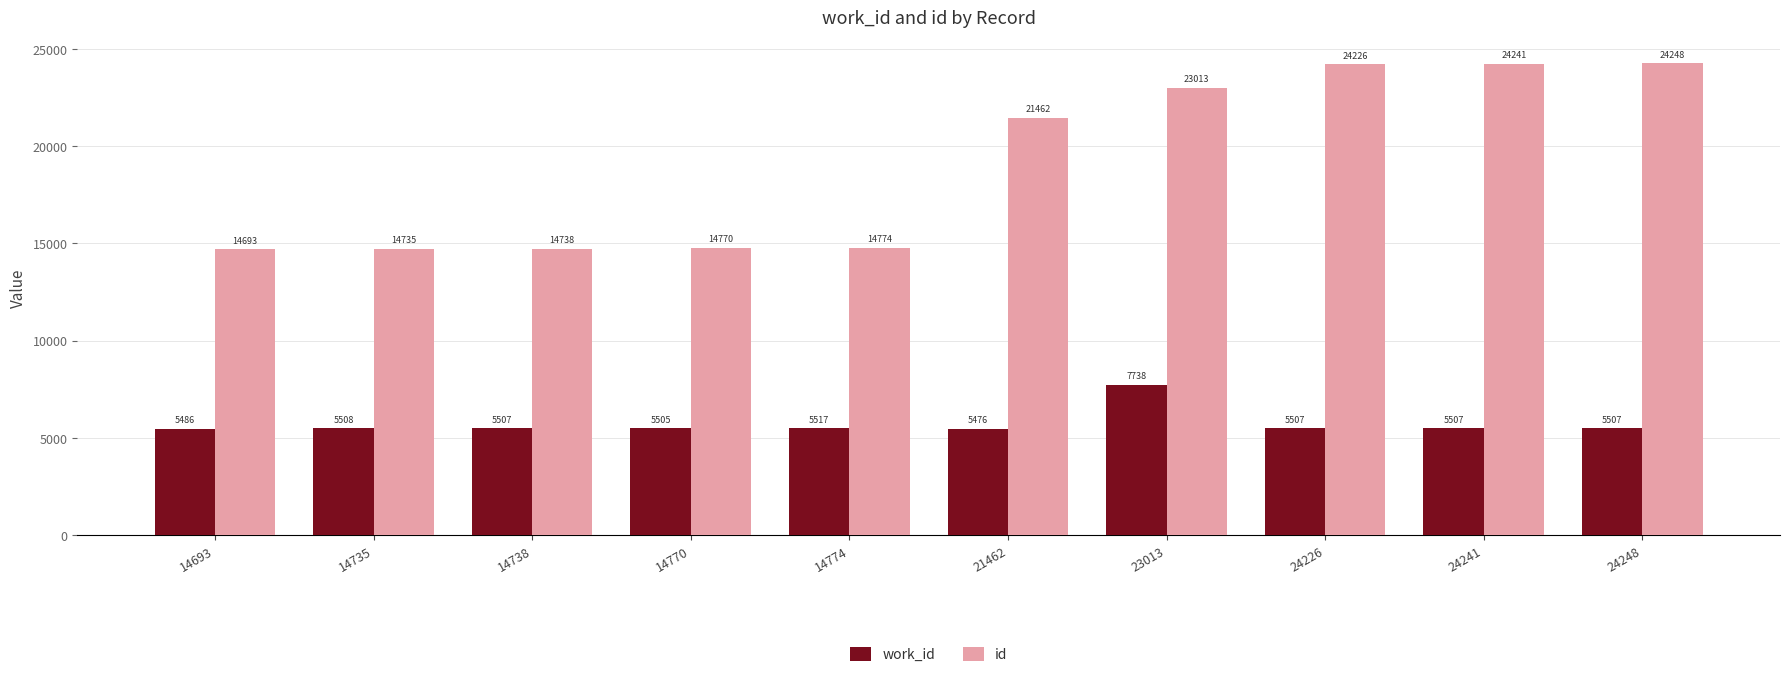

What is the difference between the work_id values at 14735 and 14770?

3